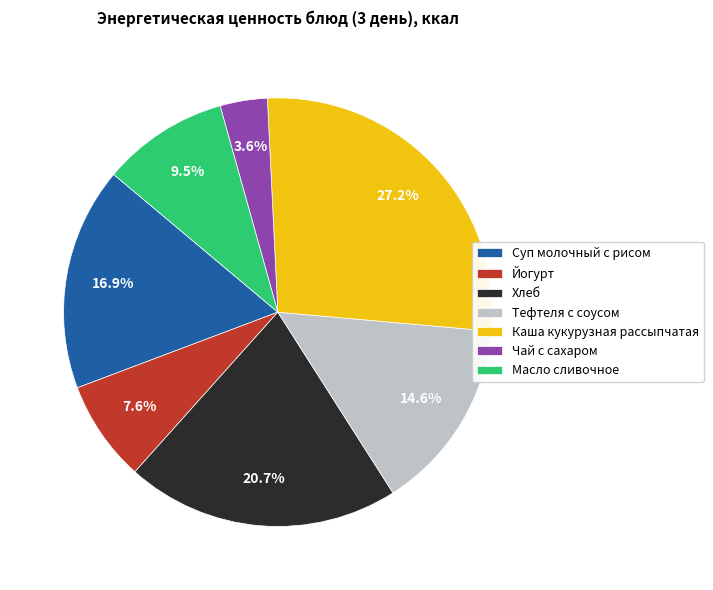

To the nearest percent, what is the combined percentage of Каша кукурузная рассыпчатая and Тефтеля с соусом?

42%